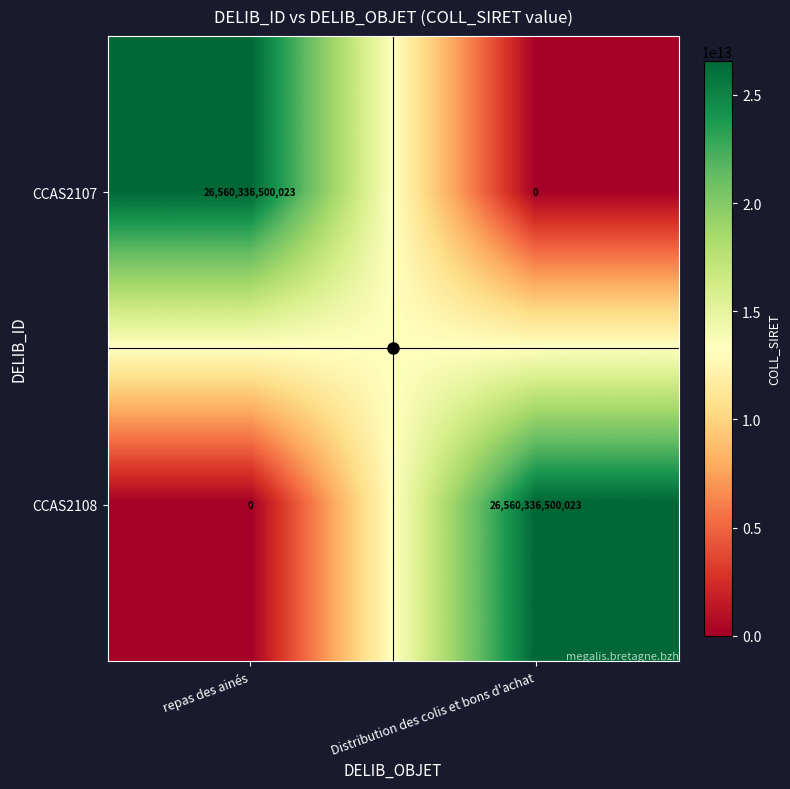

At which label is CCAS2108 closest to 13280168250011?

repas des ainés